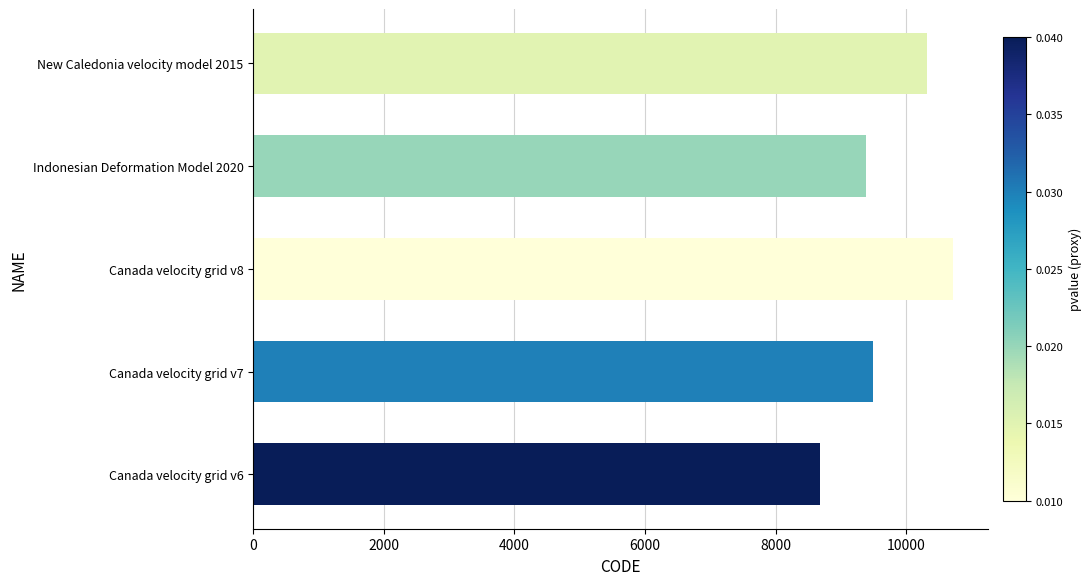

How many series are shown in this chart?

1